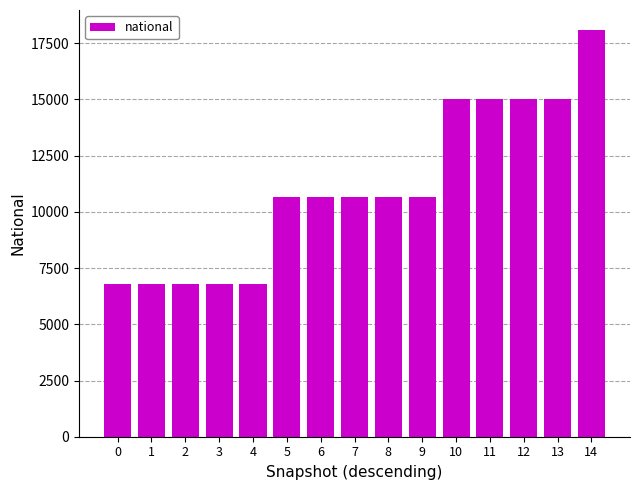

What is the sum of all values?

165677